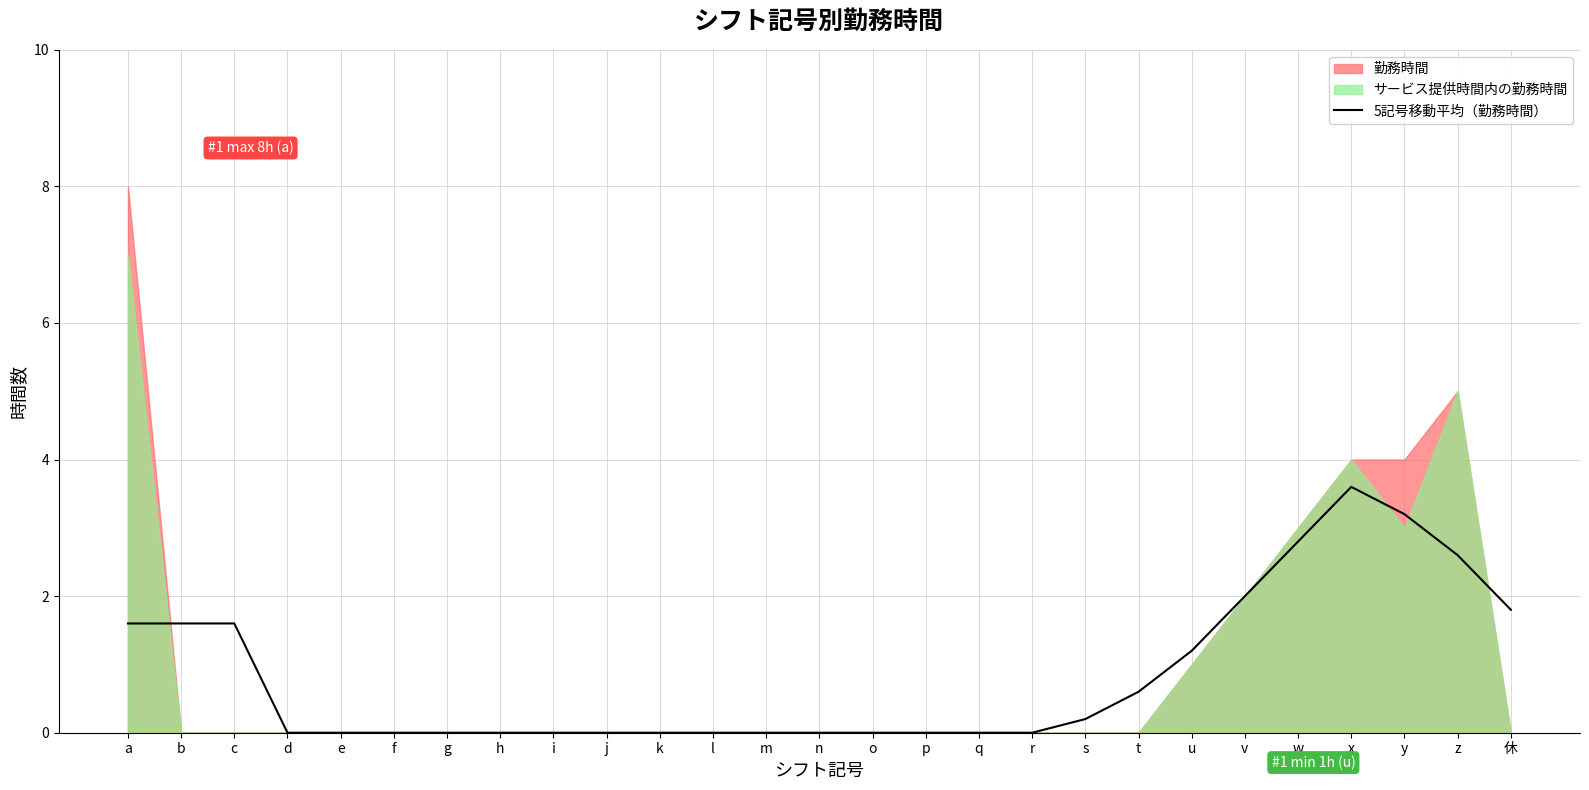

How many lines are shown in the chart?

1